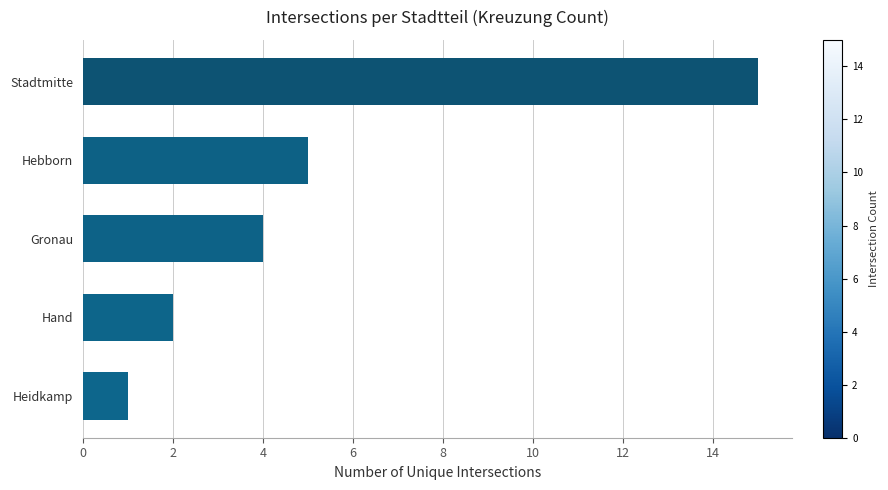

Reading top to bottom, extract all data points from this chart.

Stadtmitte=15	Hebborn=5	Gronau=4	Hand=2	Heidkamp=1